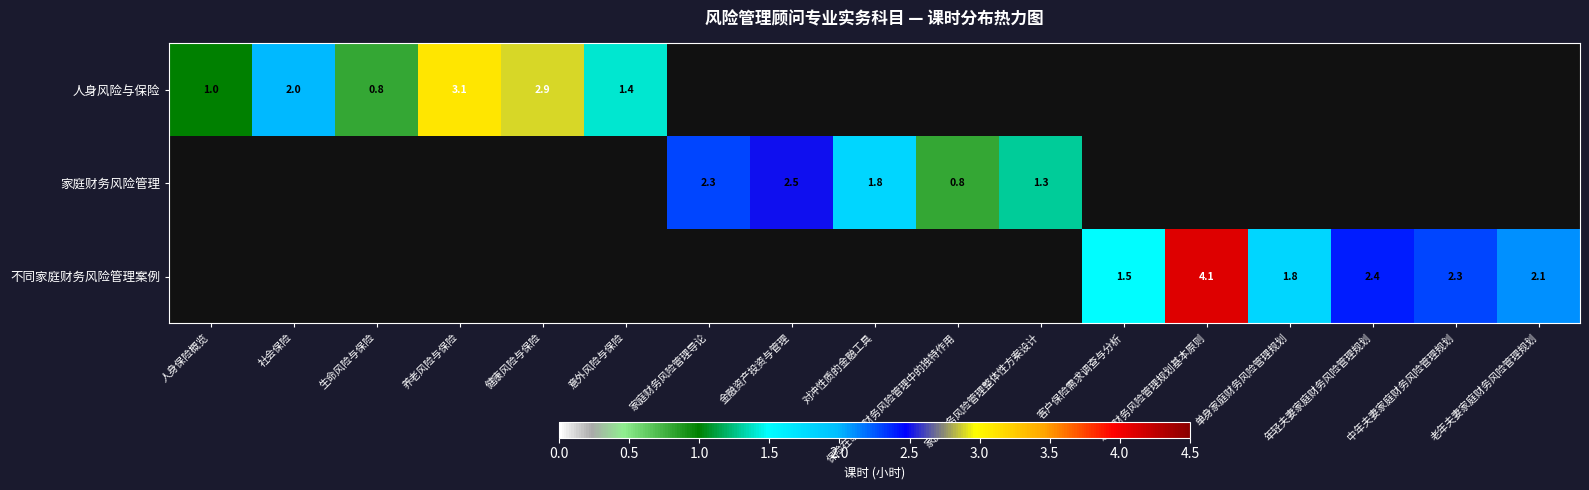

Is the value of 不同家庭财务风险管理案例 at 客户保险需求调查与分析 greater than the value of 人身风险与保险 at 社会保险?

No